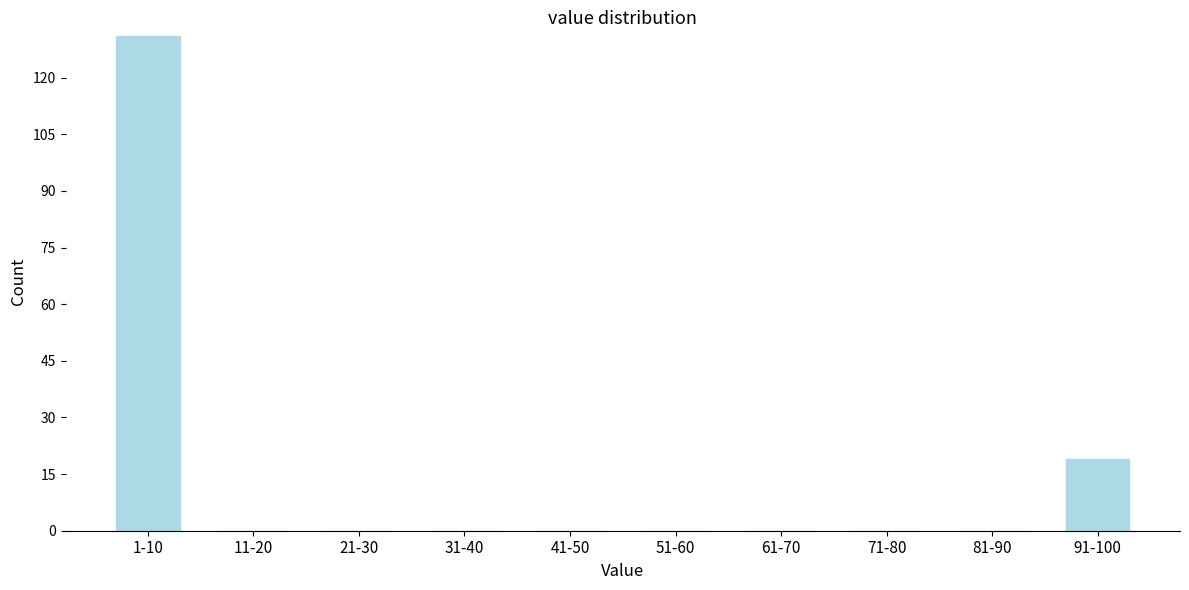

Reading left to right, extract all data points from this chart.

1-10=131	11-20=0	21-30=0	31-40=0	41-50=0	51-60=0	61-70=0	71-80=0	81-90=0	91-100=19